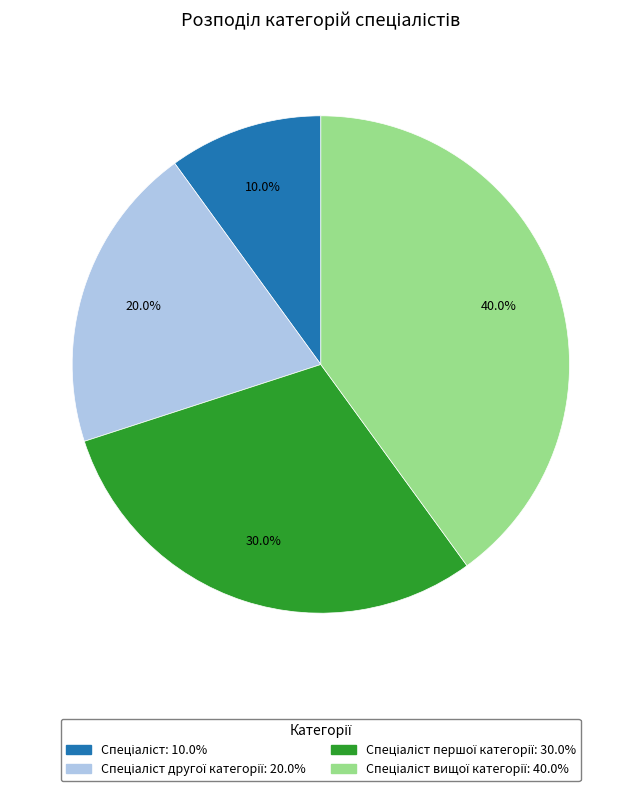

Is there a majority slice in this chart?

No